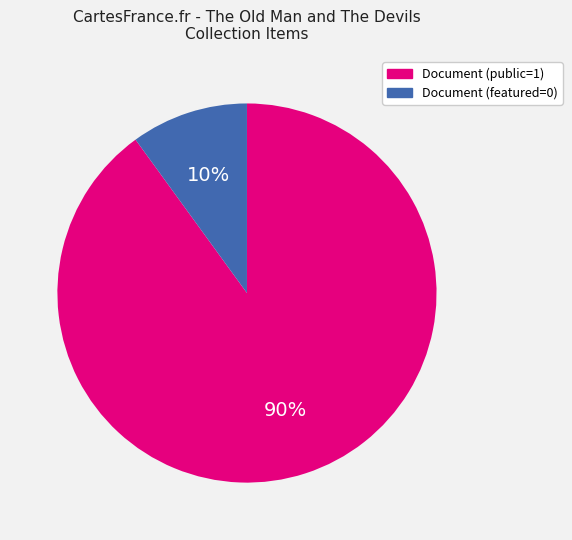

To the nearest percent, what is the difference between the Document (public=1) and Document (featured=0) slice percentages?

80%